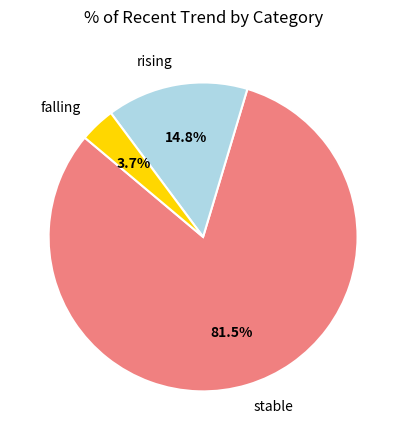

Is there any slice that represents more than half of the pie?

Yes